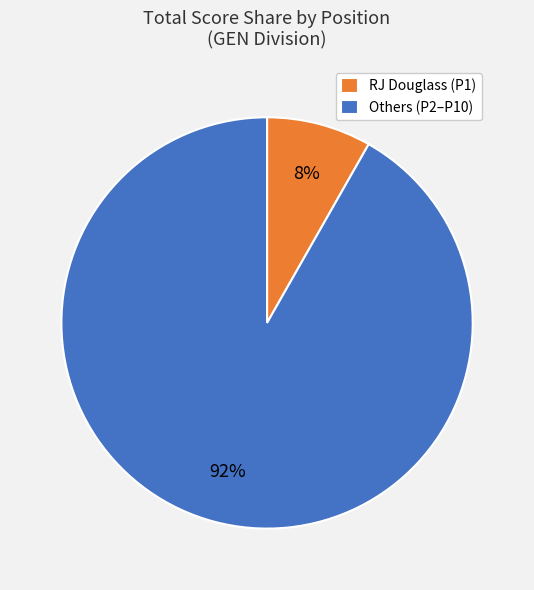

True or false: Others (P2–P10) accounts for 99% of the total.

False